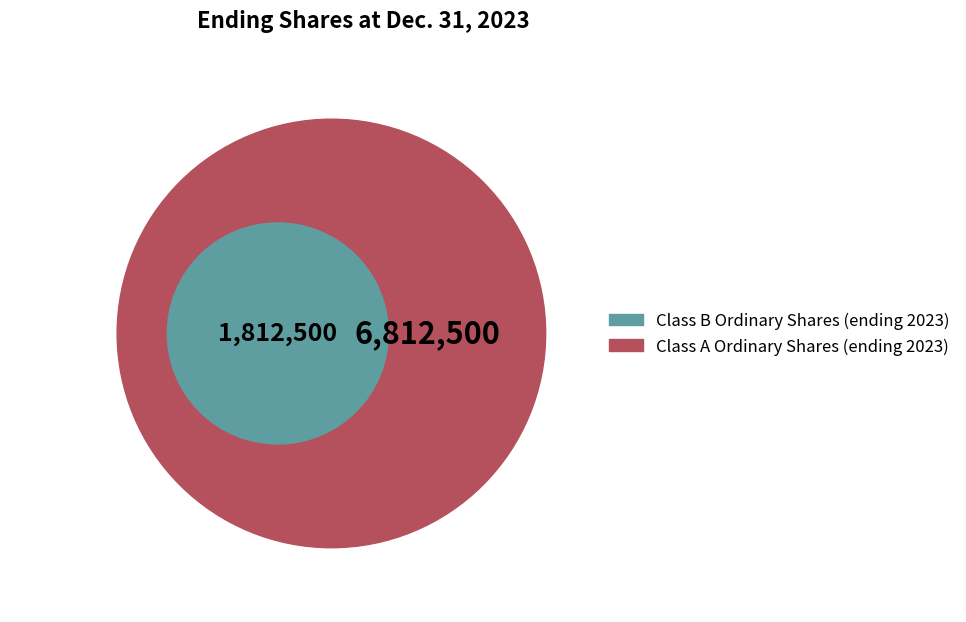

Does Class A Ordinary Shares (ending 2023) represent more than half of the total?

Yes